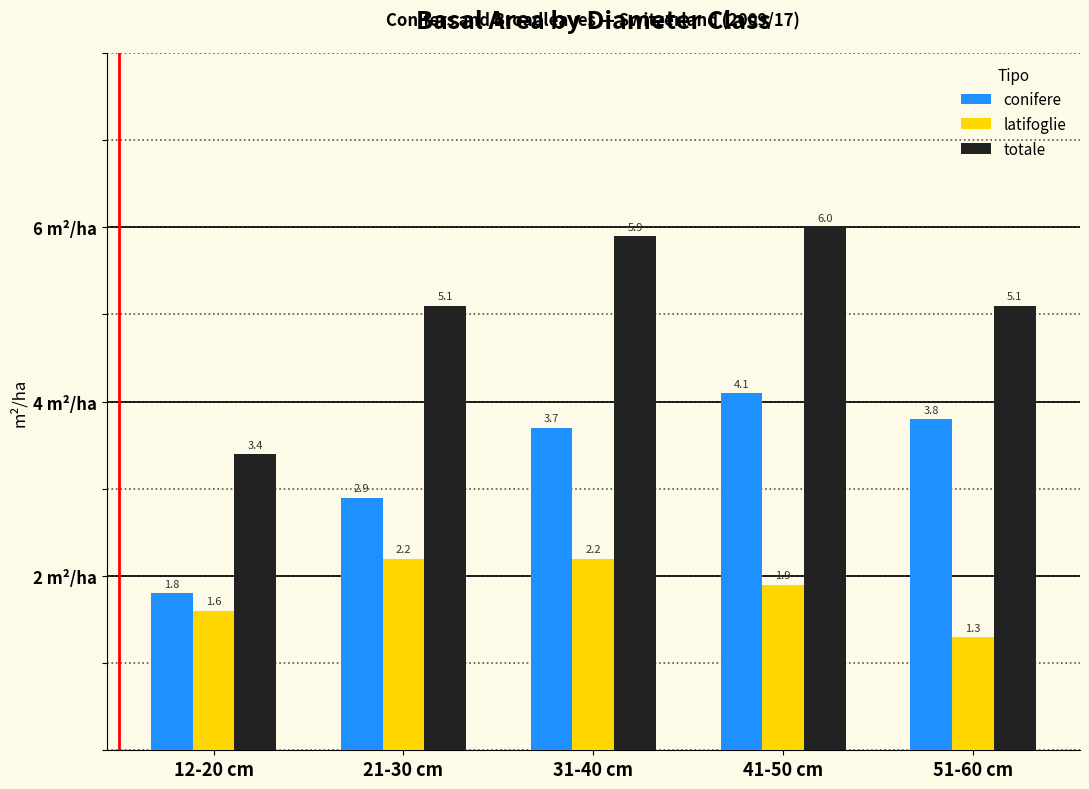

Reading left to right, extract all data points from this chart.

conifere: 1.8	2.9	3.7	4.1	3.8
latifoglie: 1.6	2.2	2.2	1.9	1.3
totale: 3.4	5.1	5.9	6.0	5.1